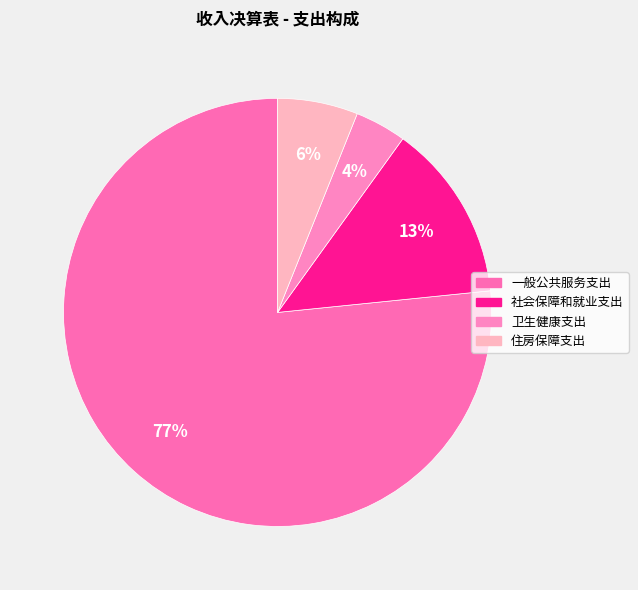

What is the majority slice?

一般公共服务支出